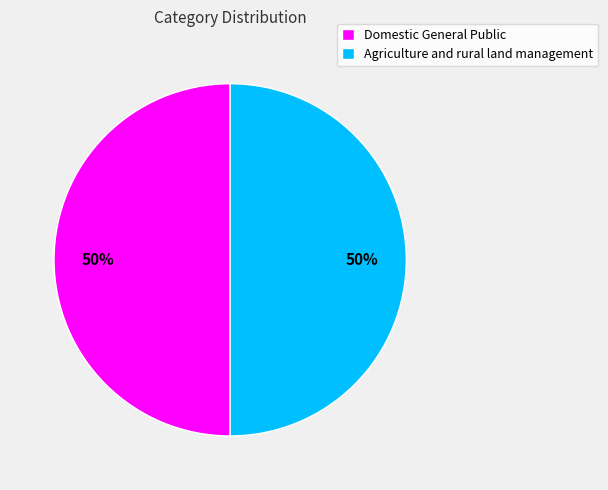

The Agriculture and rural land management slice represents 61% of the pie. True or false?

False